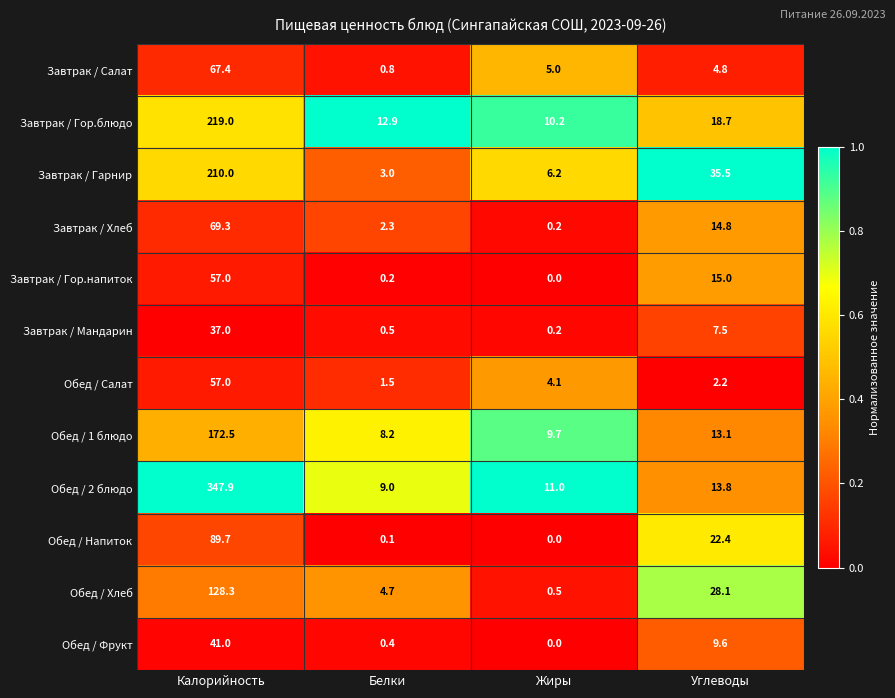

What is the difference between the second highest and minimum values in the Обед / 1 блюдо series?

4.9